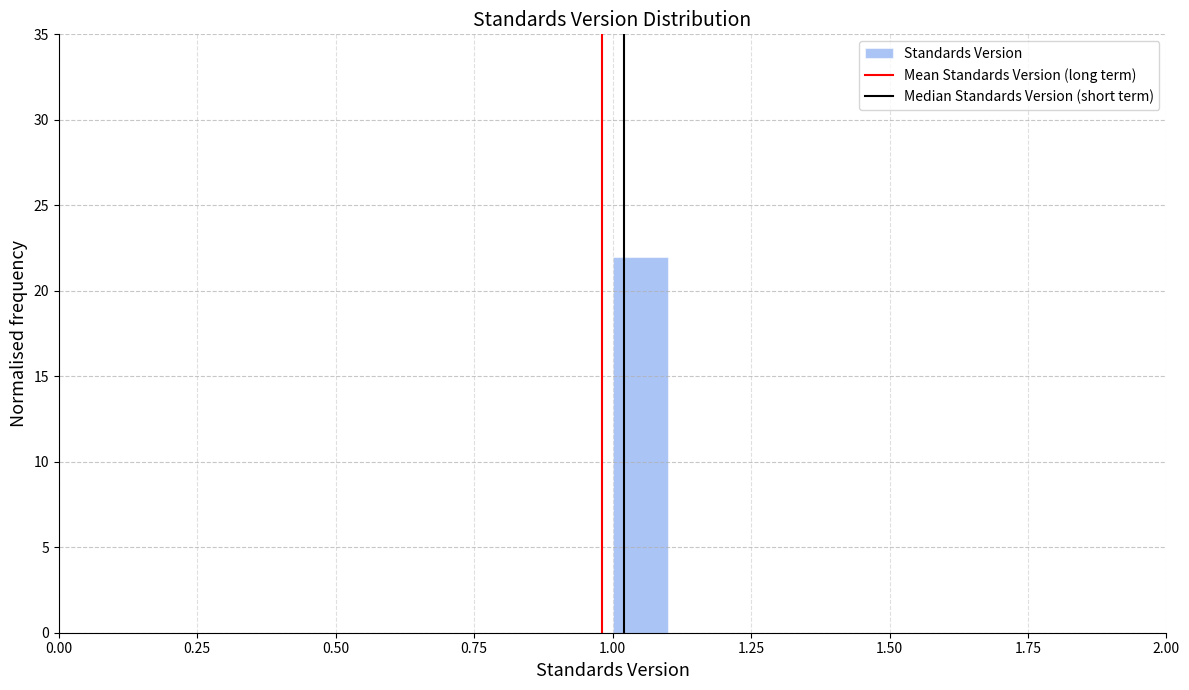

Read against the x-axis, roughly where is the centre of the tallest bar?

1.05